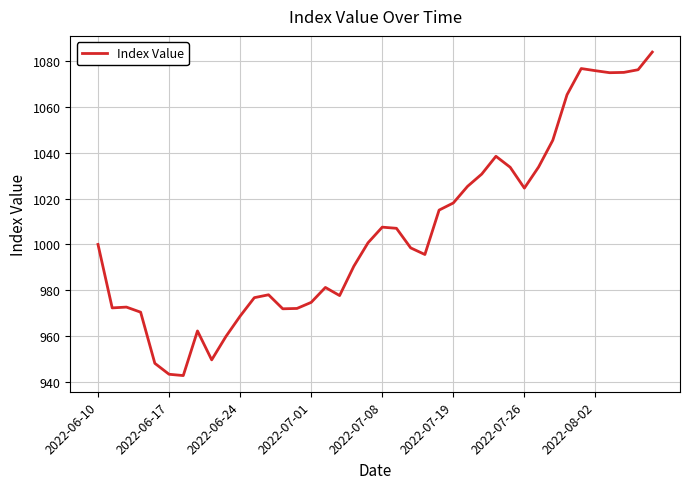

What is the difference between the maximum and minimum values?

141.1